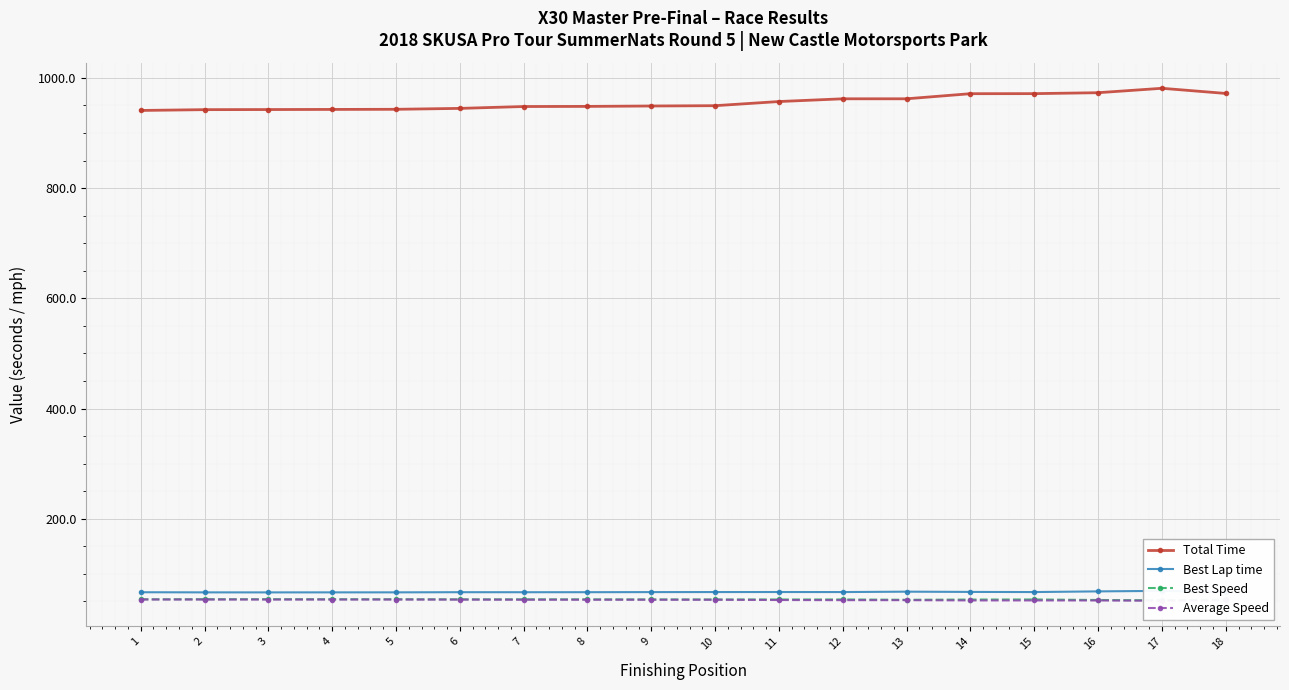

What is the difference between the second highest and second lowest values in the Best Speed series?

1.4